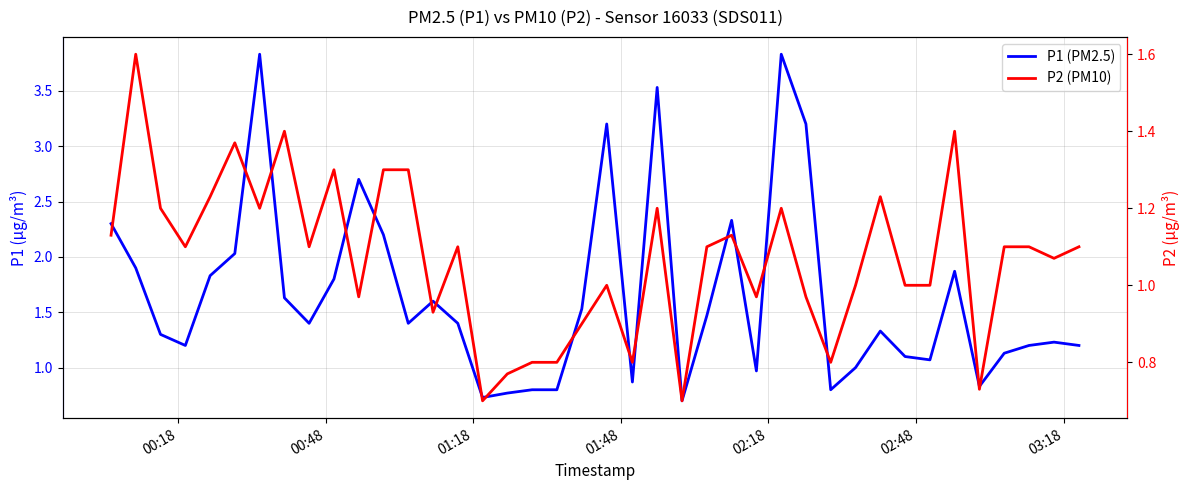

What is the value of the P1 (PM2.5) point at the 8th from the left?

1.6